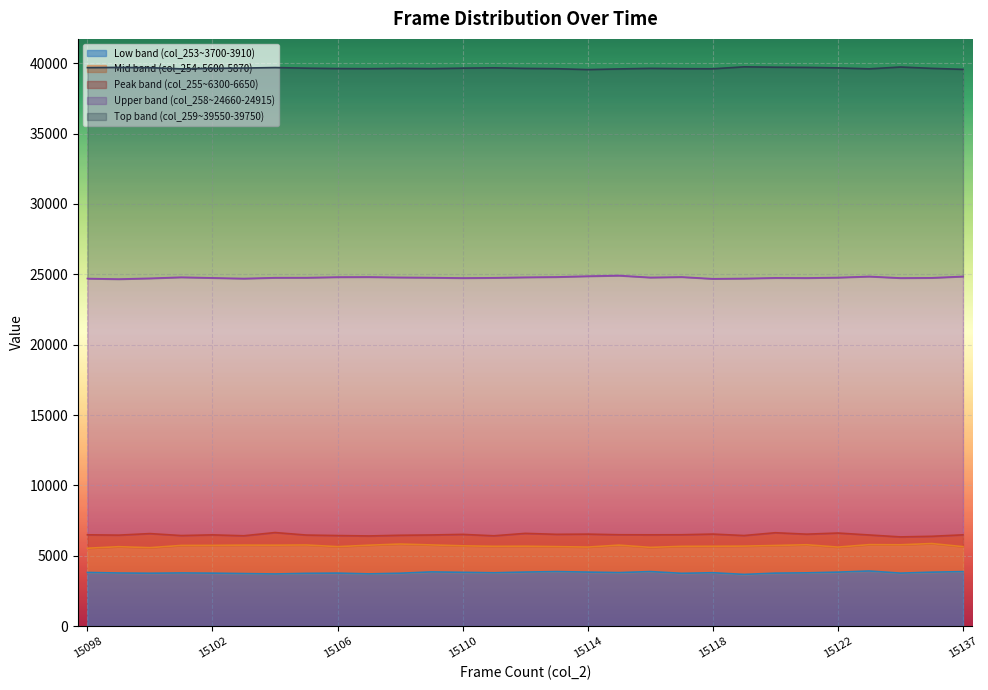

What are all the series names shown in the legend?

Low band (col_253~3700-3910), Mid band (col_254~5600-5870), Peak band (col_255~6300-6650), Upper band (col_258~24660-24915), Top band (col_259~39550-39750)